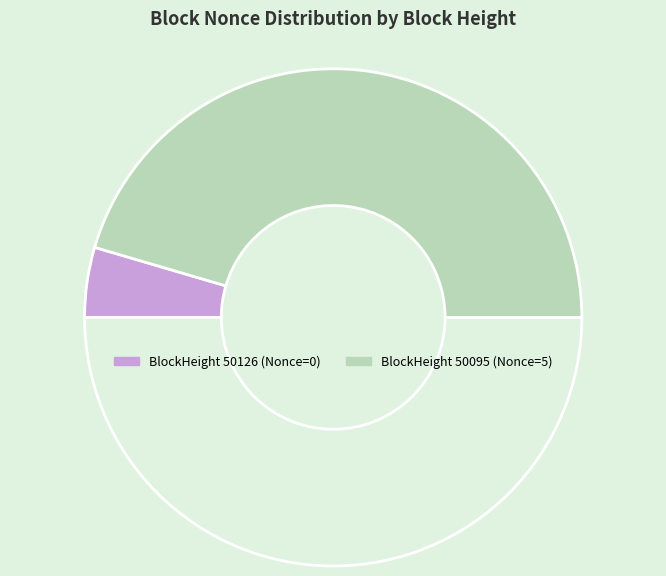

How many slices are in this pie chart?

3